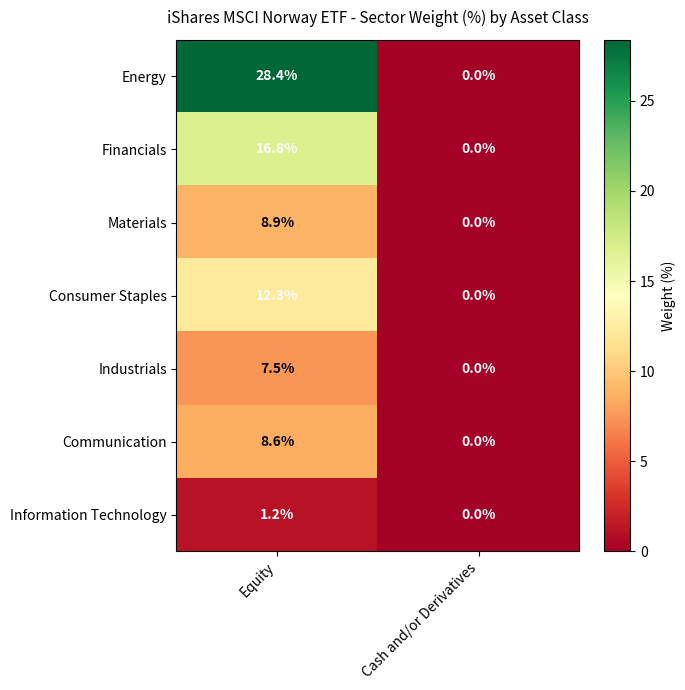

Reading left to right, what are all the values shown in this chart?

Energy: 28.4	0.0
Financials: 16.8	0.0
Materials: 8.9	0.0
Consumer Staples: 12.3	0.0
Industrials: 7.5	0.0
Communication: 8.6	0.0
Information Technology: 1.2	0.0